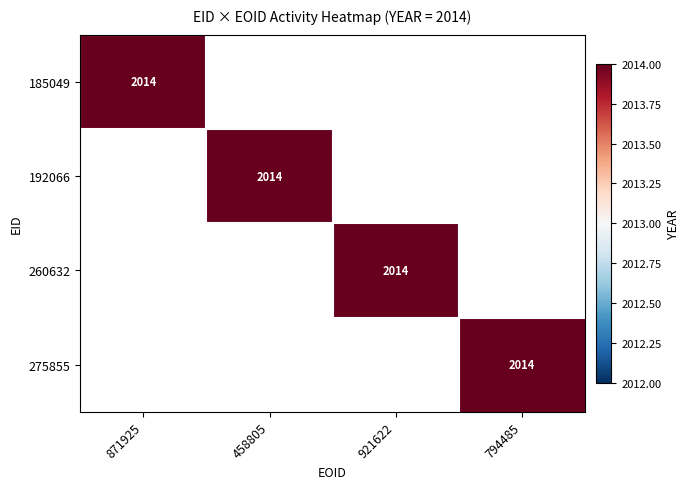

Which series has the largest range (max minus min)?

185049